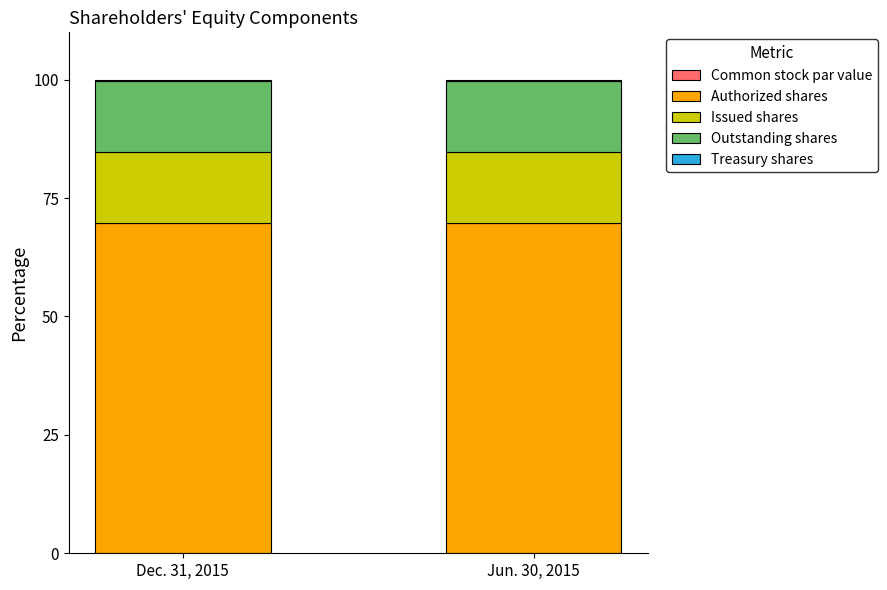

Which category has the highest value in the Common stock par value series?

Dec. 31, 2015